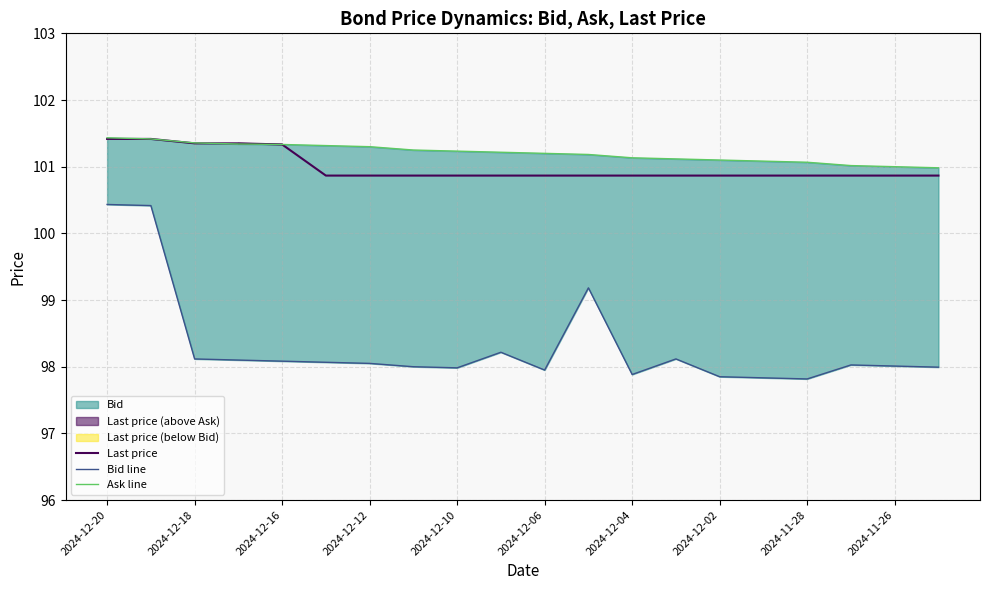

What is the average value of the Bid line series?

98.3